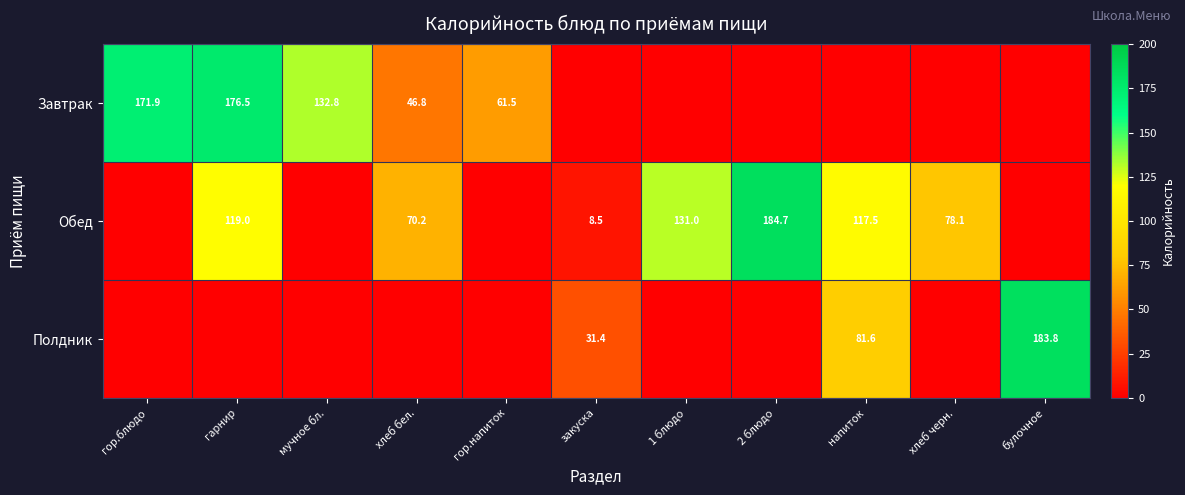

What is the difference between the Обед values at закуска and 2 блюдо?

176.2